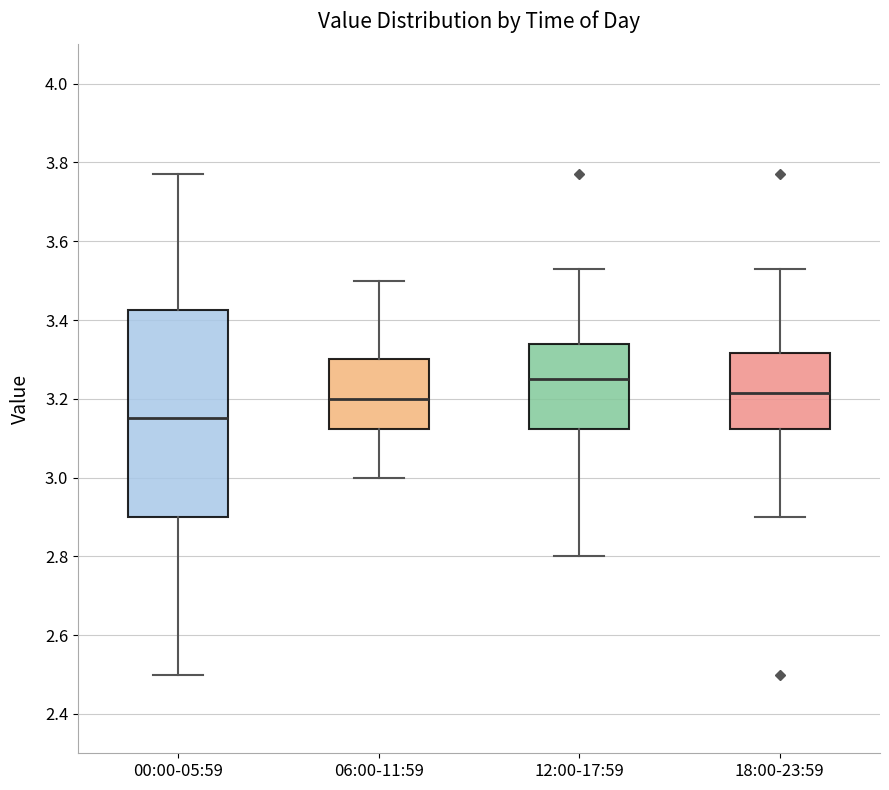

Reading left to right, transcribe this box plot: for each box, give where its median line is, the range the box spans, and where its two whiskers end, as read against the y-axis. The values are not printed on the chart, so give them approximately, as read against the axis.

00:00-05:59: median 3.16, box 2.90 to 3.42, whiskers 2.50 to 3.78
06:00-11:59: median 3.20, box 3.12 to 3.30, whiskers 3.00 to 3.50
12:00-17:59: median 3.26, box 3.12 to 3.34, whiskers 2.80 to 3.54
18:00-23:59: median 3.22, box 3.12 to 3.32, whiskers 2.90 to 3.54